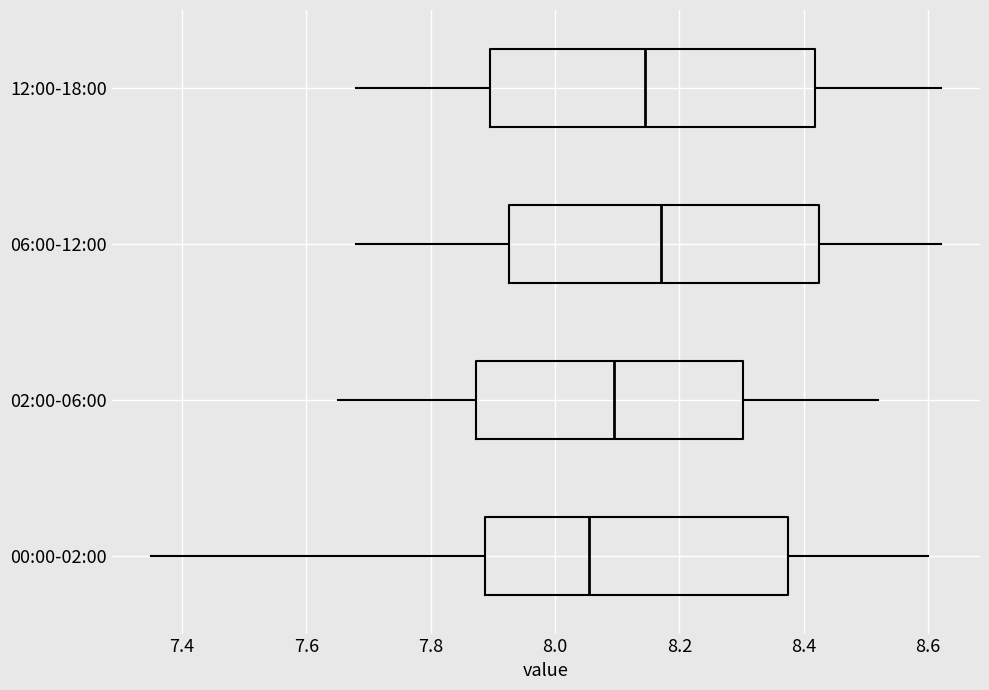

Which box's median line is the furthest to the right?

06:00-12:00